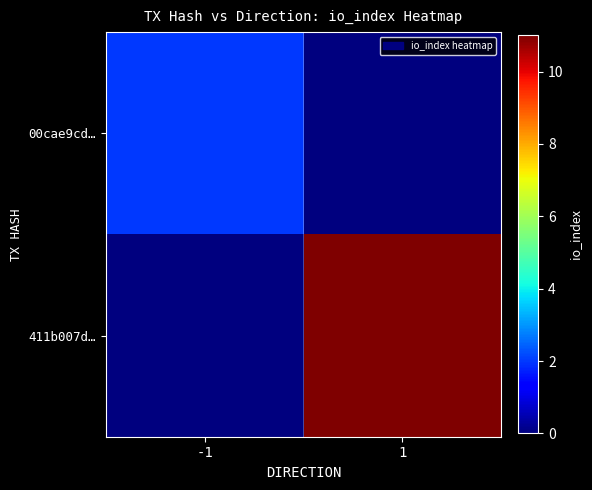

What is the spread (max minus min) of values at -1?

2